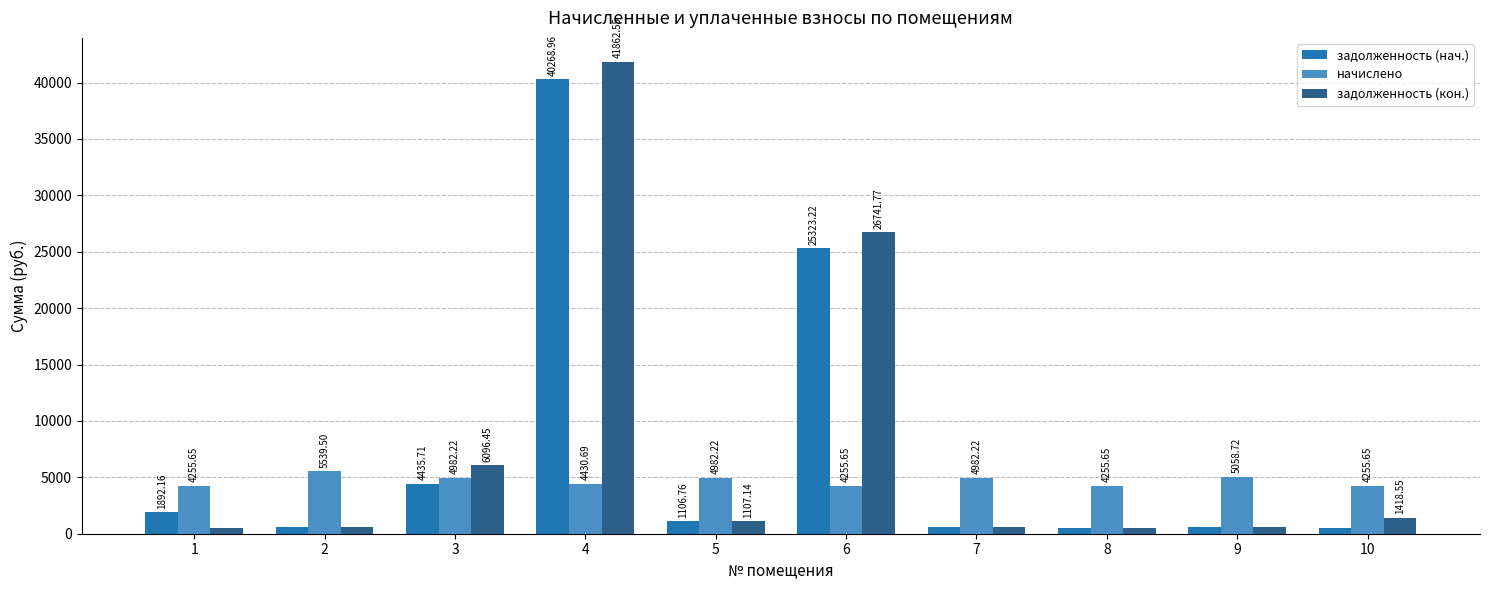

Between 3 and 4, which series saw the biggest shift?

задолженность (нач.)